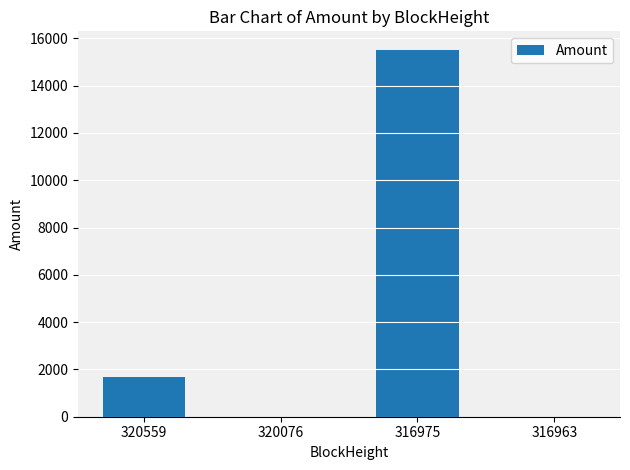

The value at 320559 is 1672.0. True or false?

True